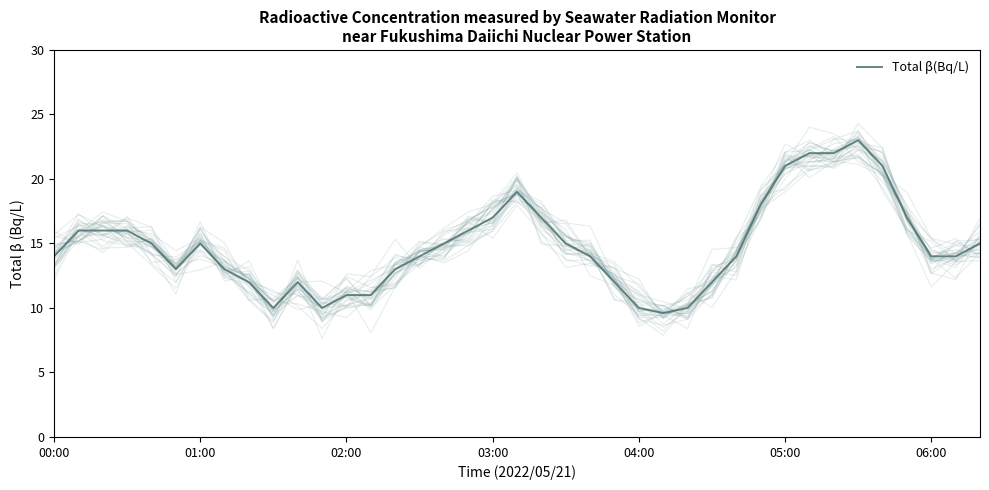

At which category does the chart reach its peak across all series?

33